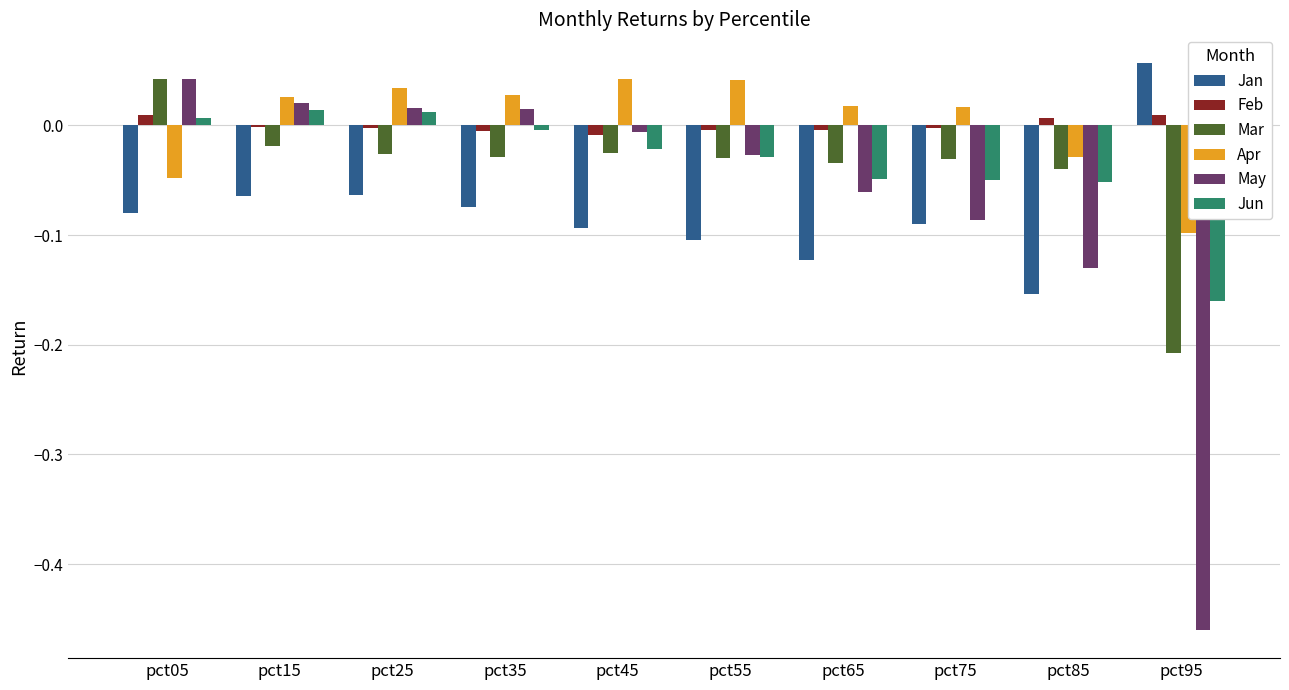

How many data points does each series have?

10